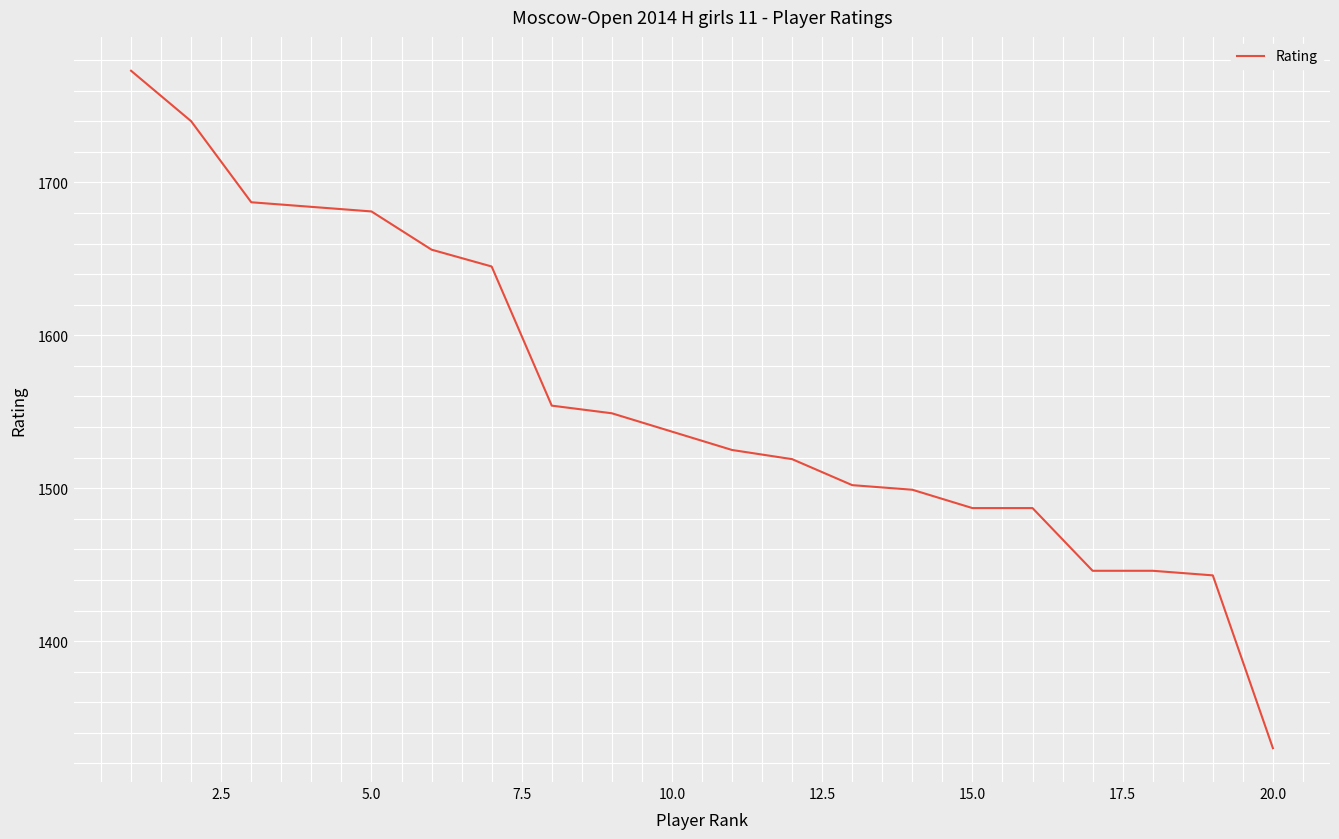

What is the difference between the maximum and minimum values?

443